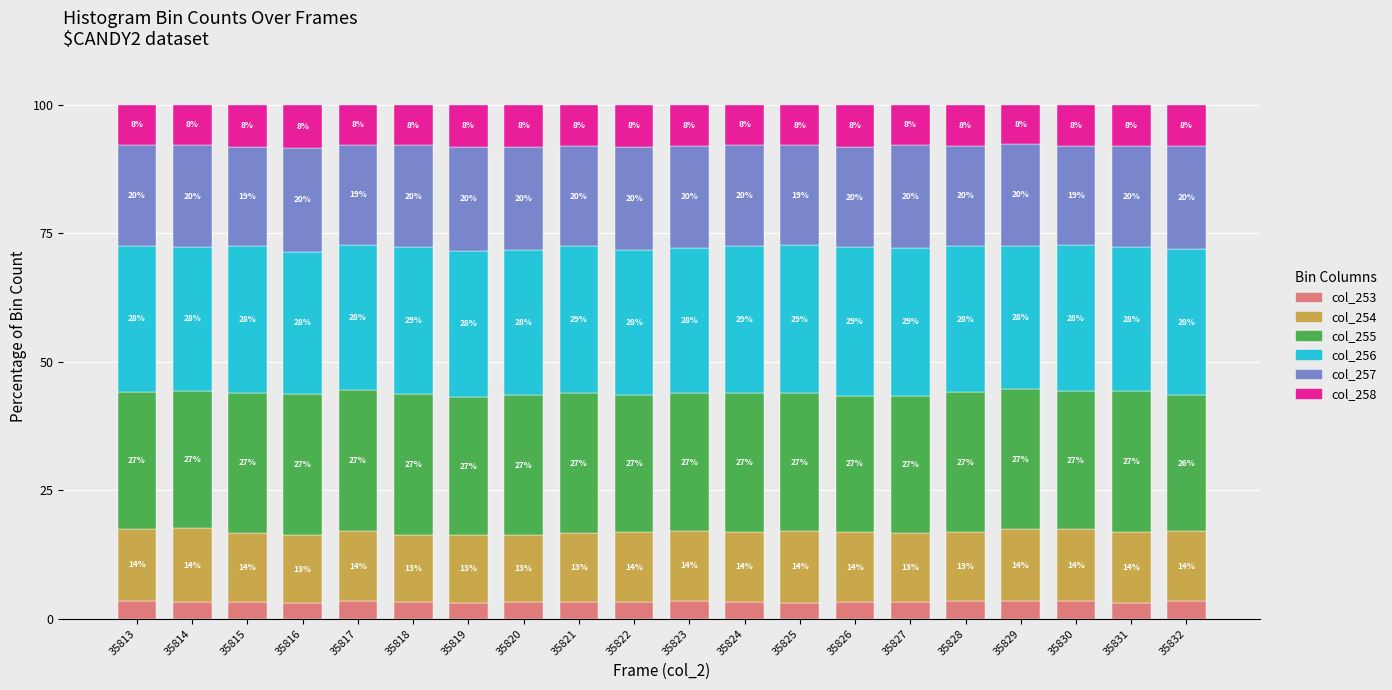

What is the lowest value of the col_253 series?

3.0